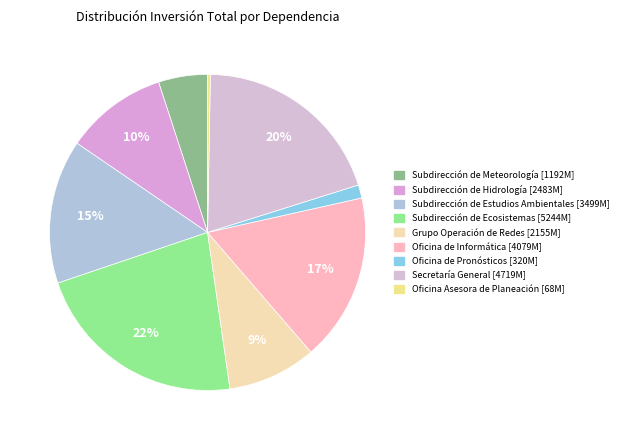

How much of the chart is everything except Secretaría General?

80.1%